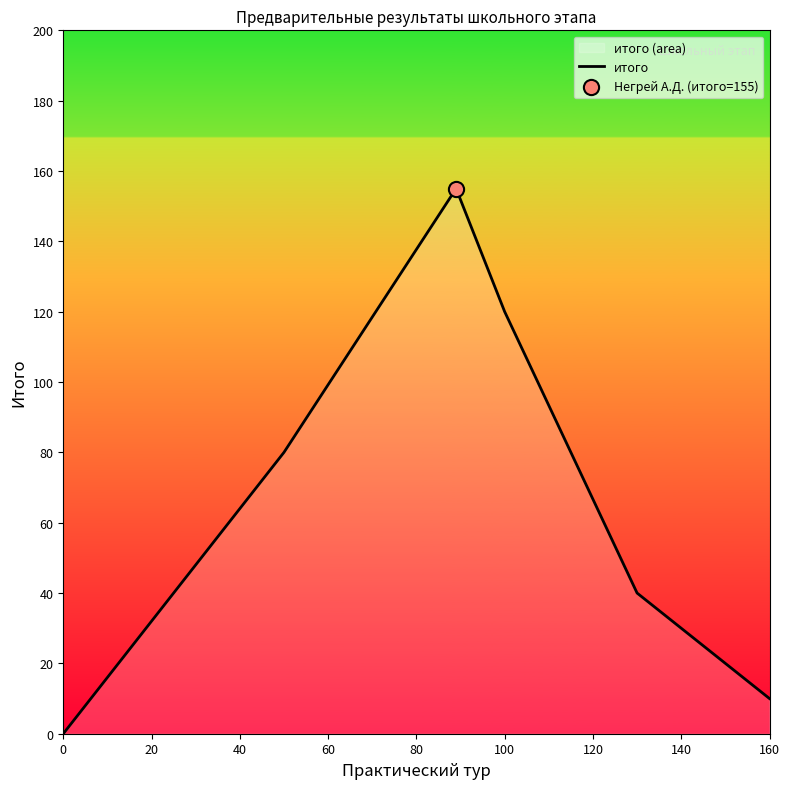

What is the ratio of the value at 100 to the value at 160?

12.0